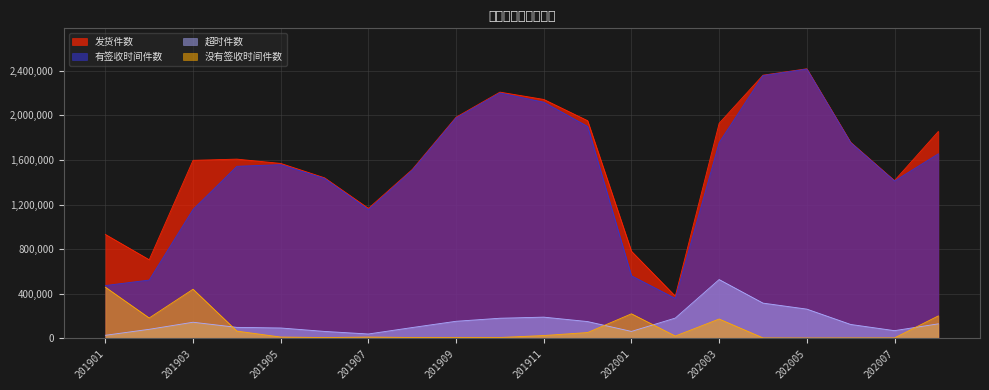

Where is the first local minimum for 没有签收时间件数?

201902